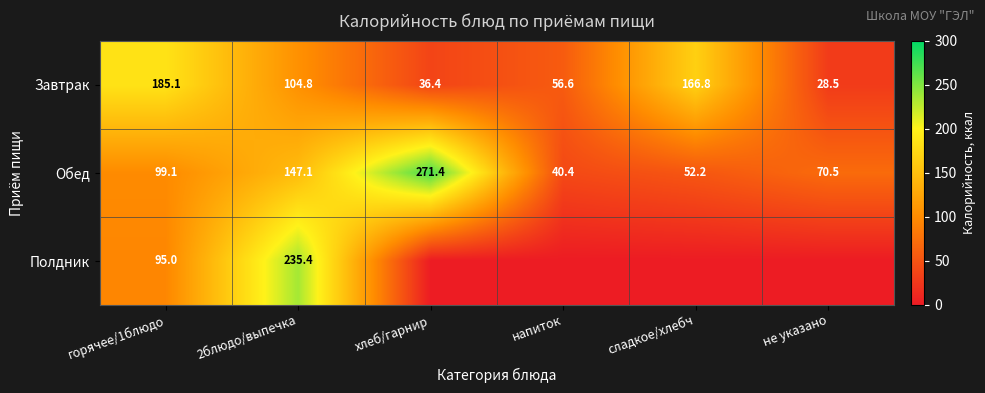

What is the total value across all series at сладкое/хлебч?

219.0